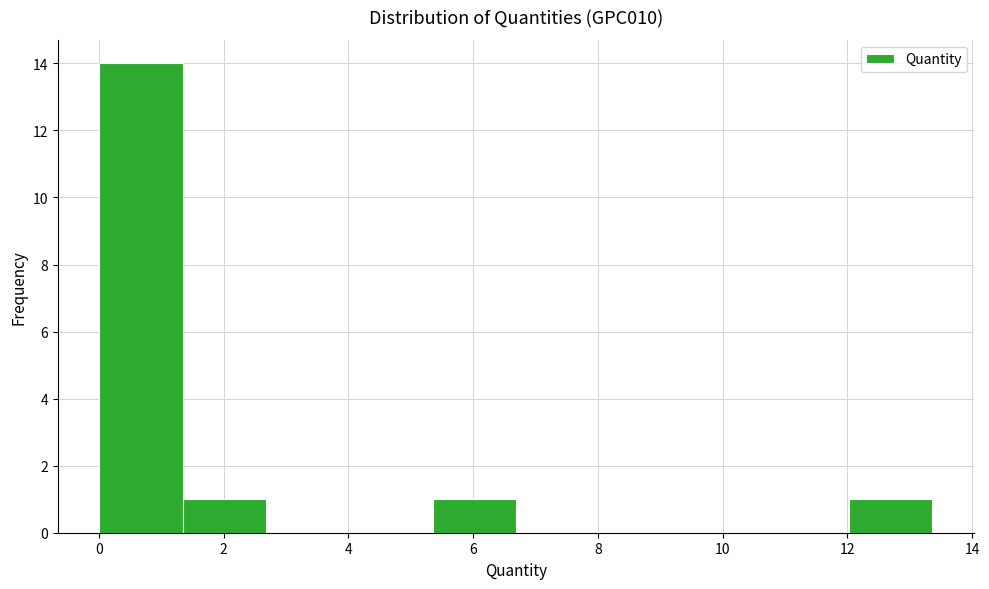

Reading left to right, list every bar in this chart as the range it spans on the x-axis followed by its height. Neither the bar edges nor the heights are printed on the chart, so give them approximately, as read against the axes.

0.0 to 1.4: 14
1.4 to 2.6: 1
2.6 to 4.0: 0
4.0 to 5.4: 0
5.4 to 6.6: 1
6.6 to 8.0: 0
8.0 to 9.4: 0
9.4 to 10.6: 0
10.6 to 12.0: 0
12.0 to 13.4: 1